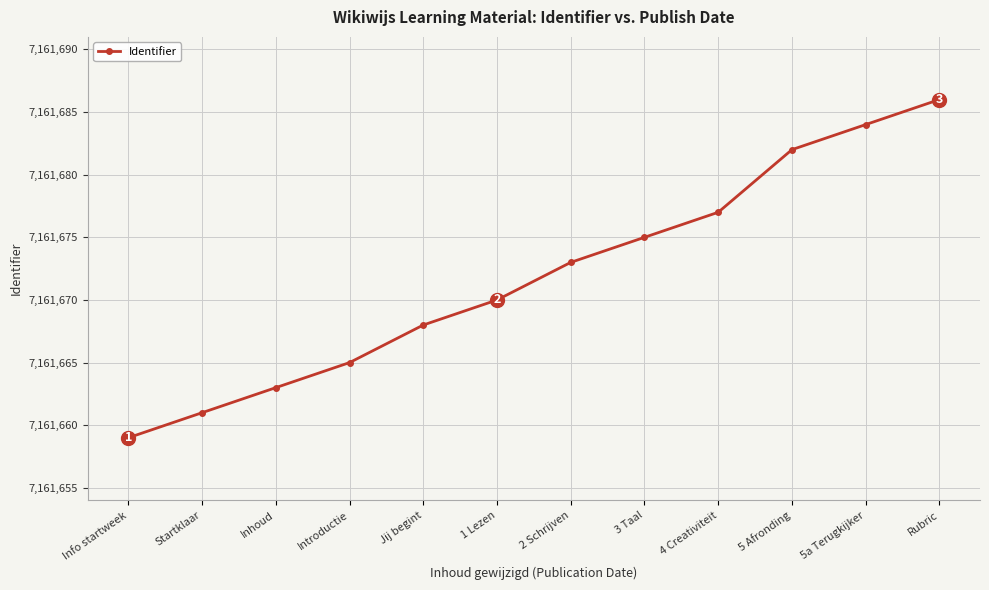

What is the average value?

7161672